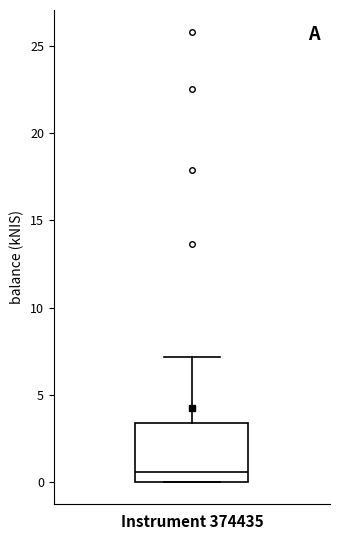

Transcribe this box plot: give where the median line is, the range the box spans, and where the two whiskers end, as read against the y-axis. The values are not printed on the chart, so give them approximately, as read against the axis.

median 0.5, box 0.0 to 3.5, whiskers 0.0 to 7.0